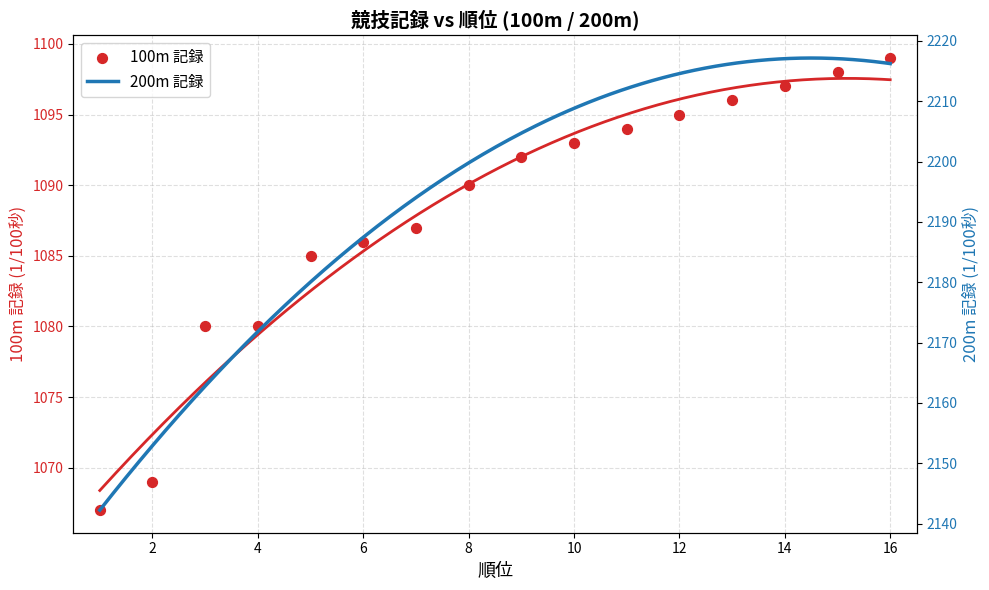

What is the change in value from 7 to 15?

+11